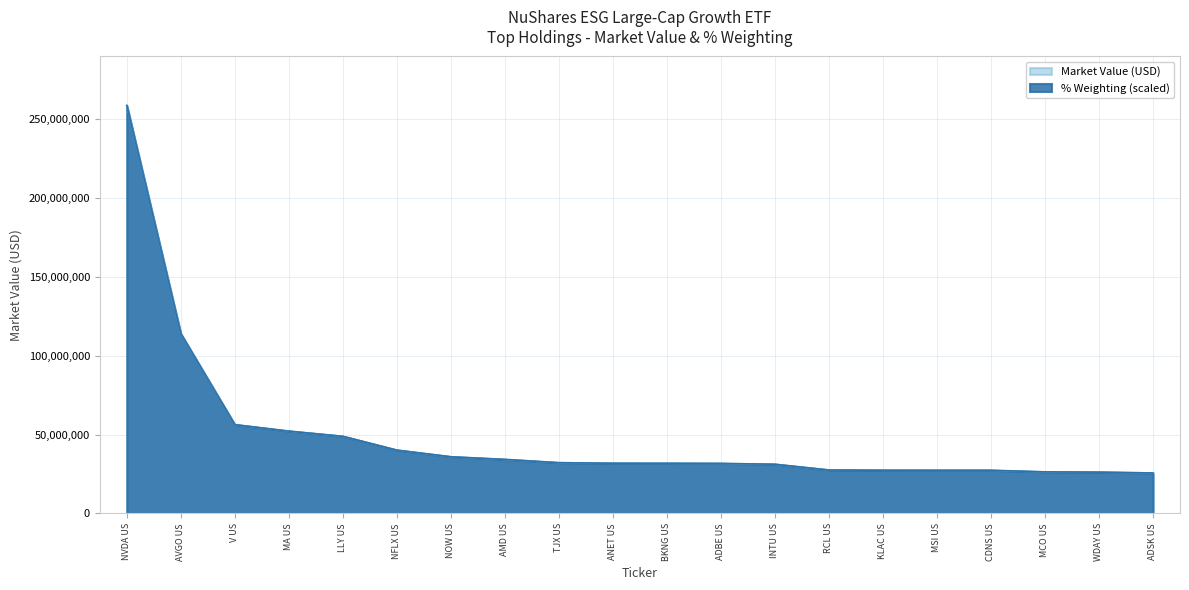

How many intersections are there between % Weighting and Market Value?

6